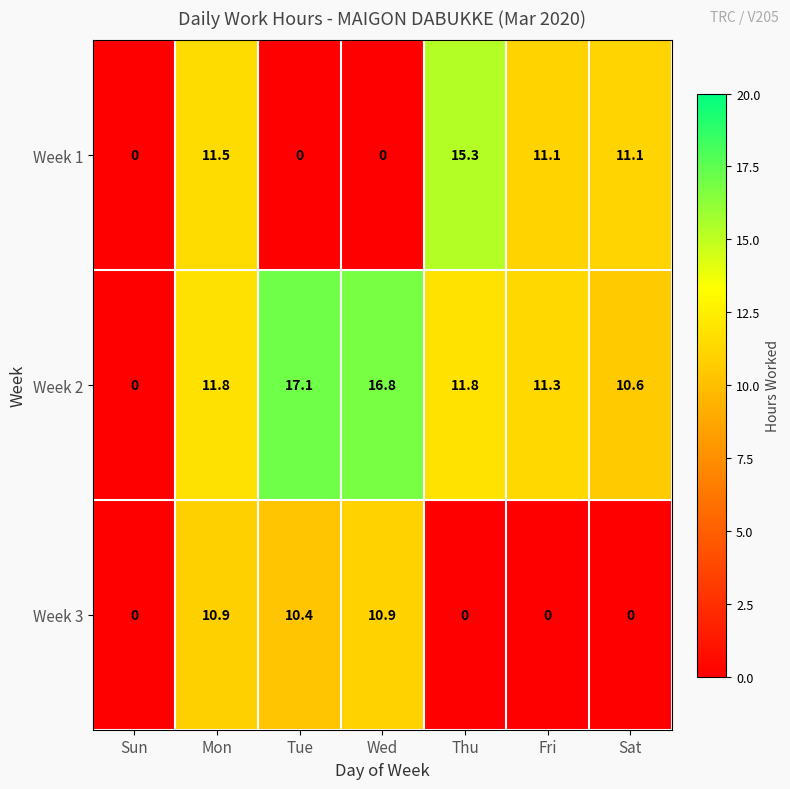

Where does the Week 1 series first go above 11?

Mon